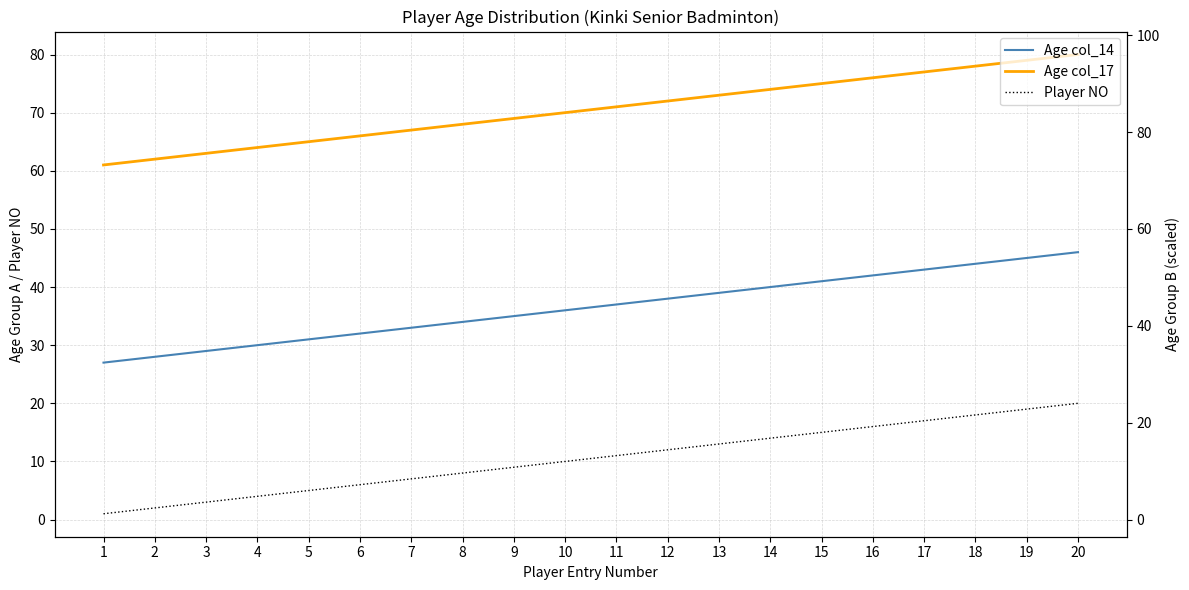

List the series in order of their peak value, lowest first.

Player NO, Age col_14, Age col_17